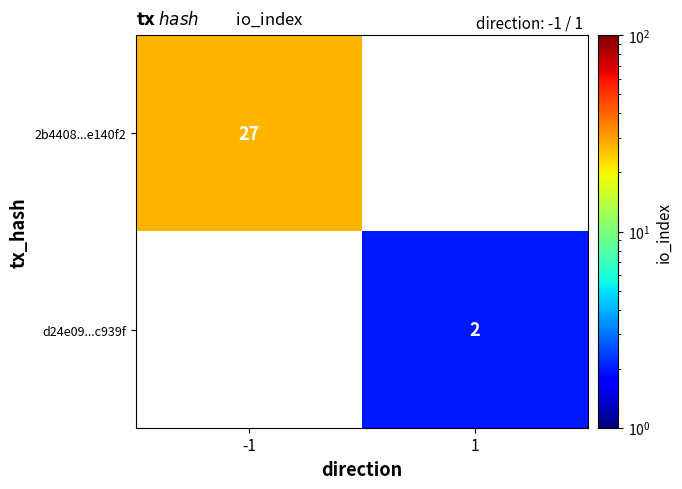

Is the value of d24e09...c939f at 1 greater than the value of 2b4408...e140f2 at -1?

No